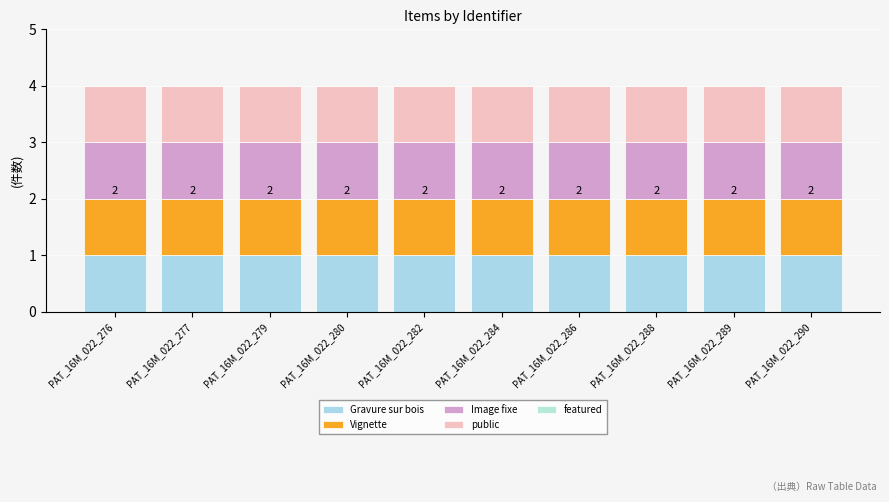

True or false: public has a value of 2 at PAT_16M_022_276.

False